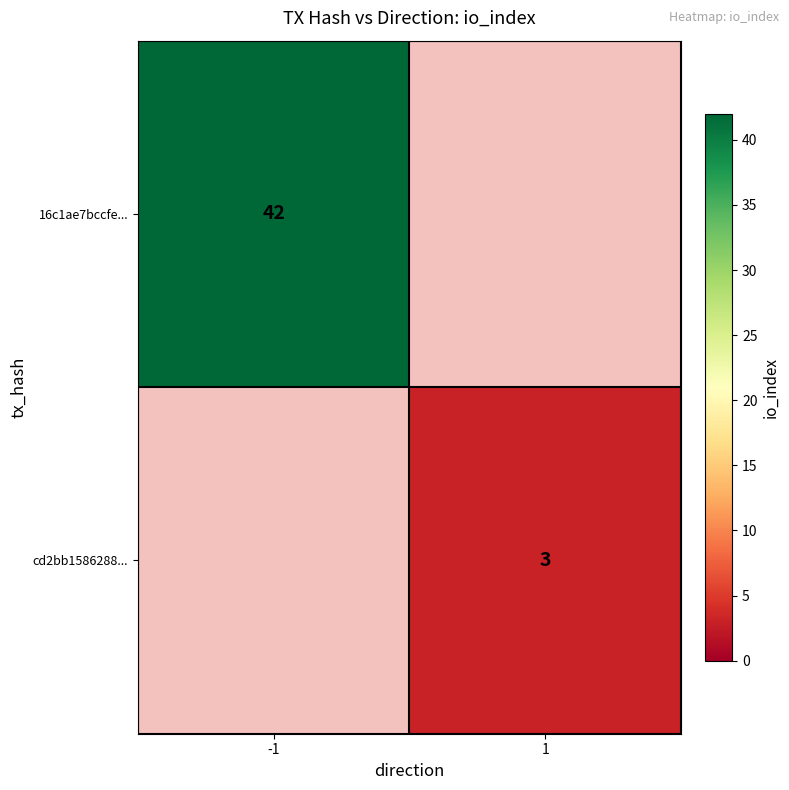

The cd2bb1586288... series shows 2 at 1. True or false?

False